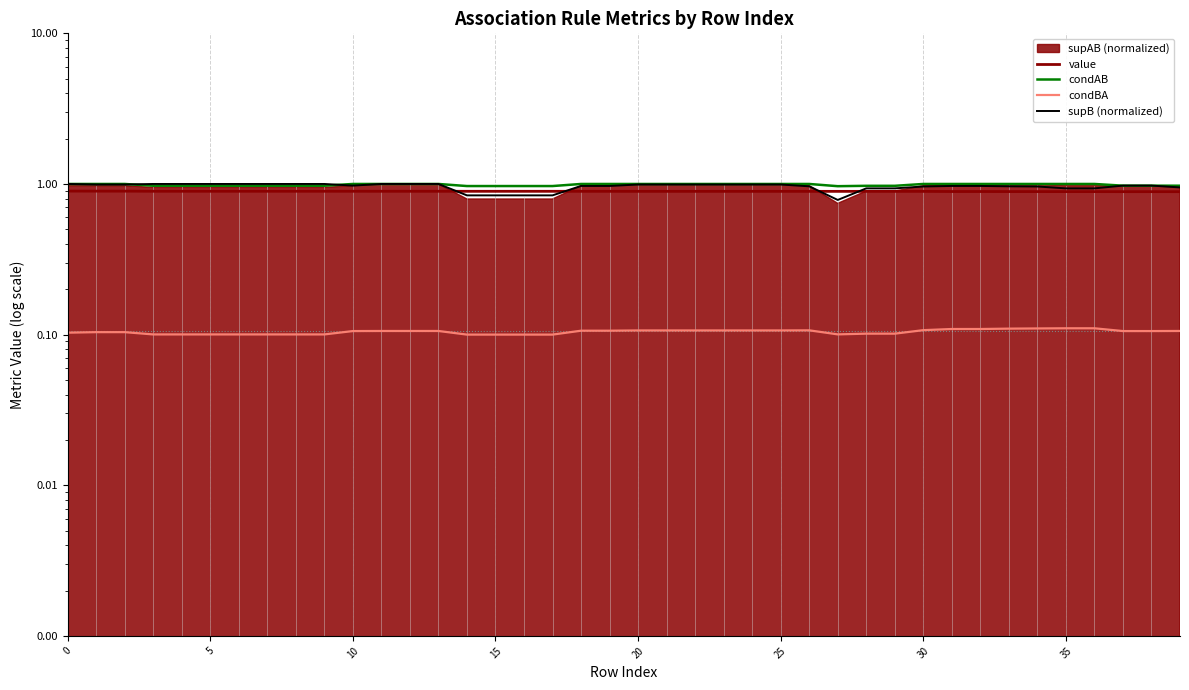

Which has a higher value, 20 or 15?

15